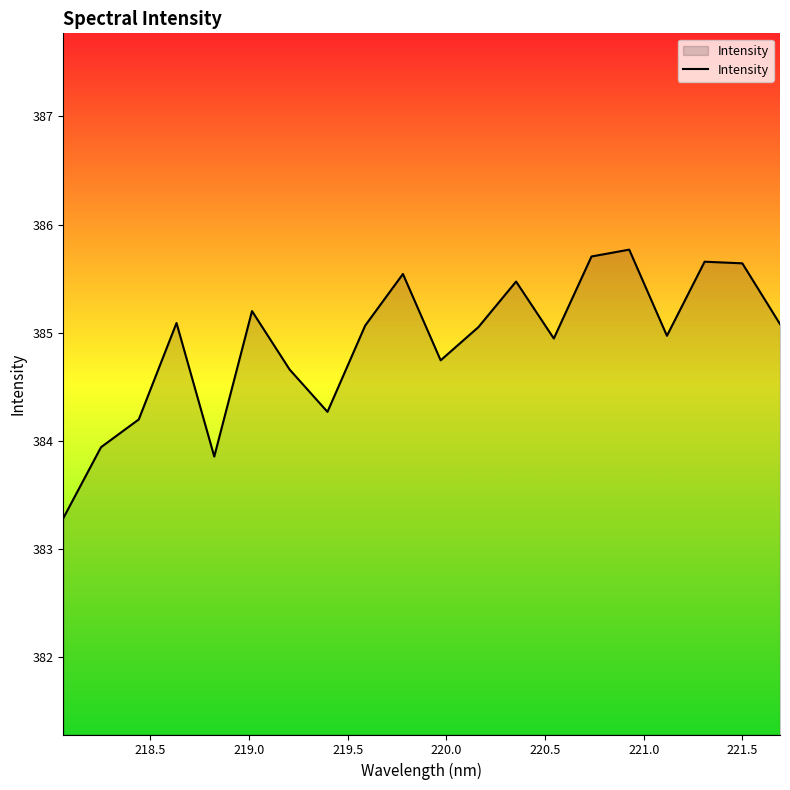

True or false: the data has more than 2 interior local peaks.

True